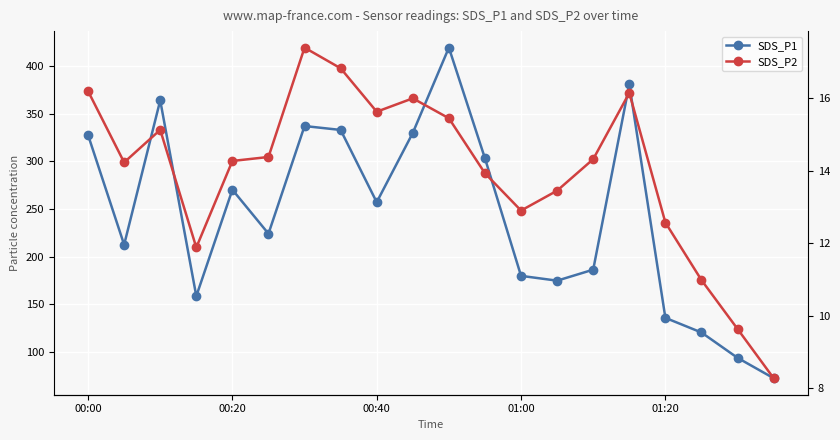

List the series in order of their peak value, highest first.

SDS_P1, SDS_P2